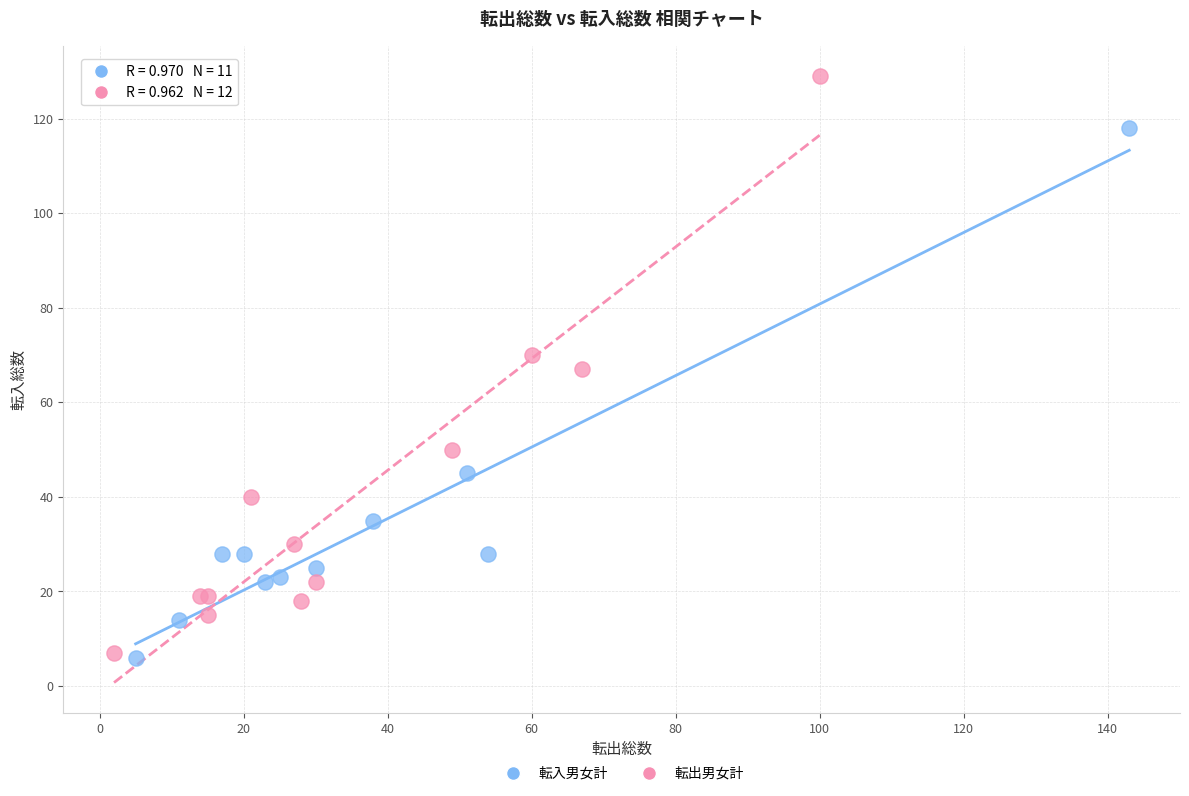

Which series has the widest spread of Y values?

転出男女計